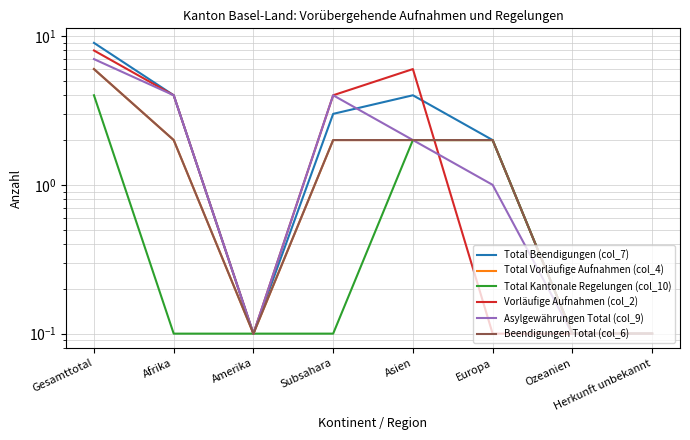

Which series changed the most between Afrika and Amerika?

Total Beendigungen (col_7)